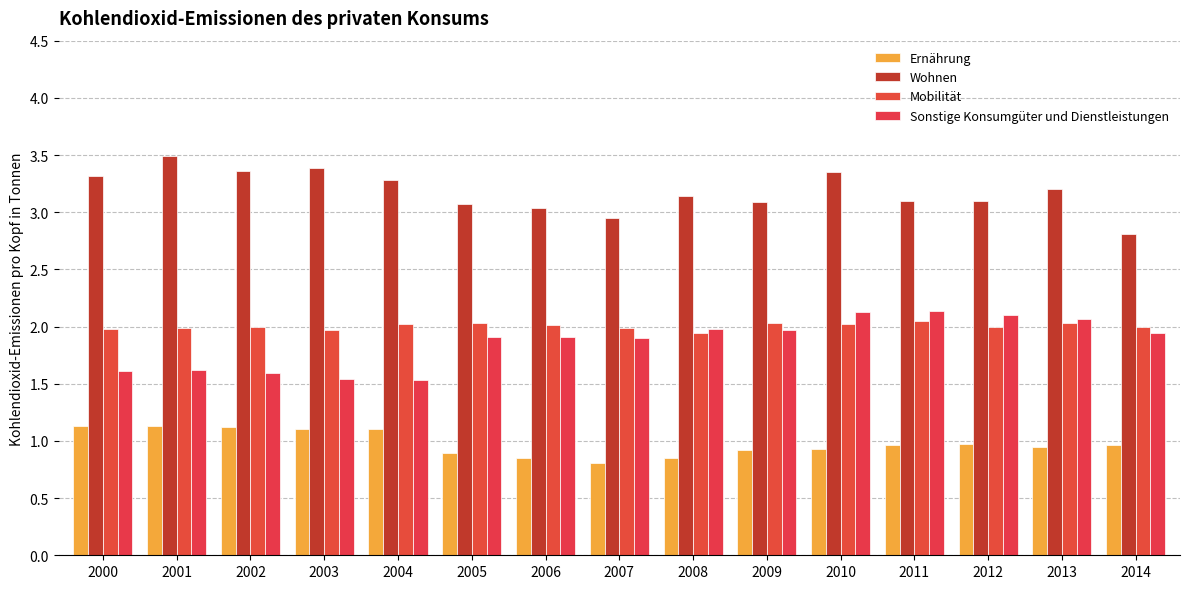

What is the sum of all Ernährung values?

14.7